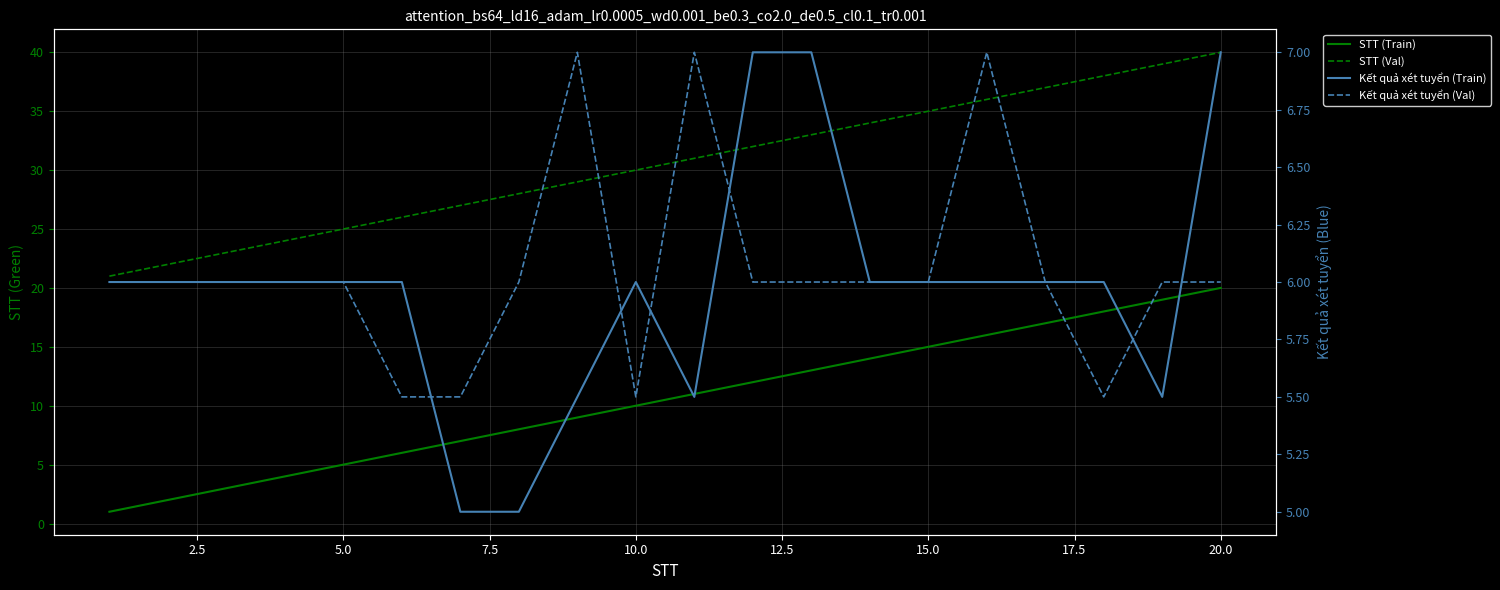

Is this an area chart (filled region under the line)?

No